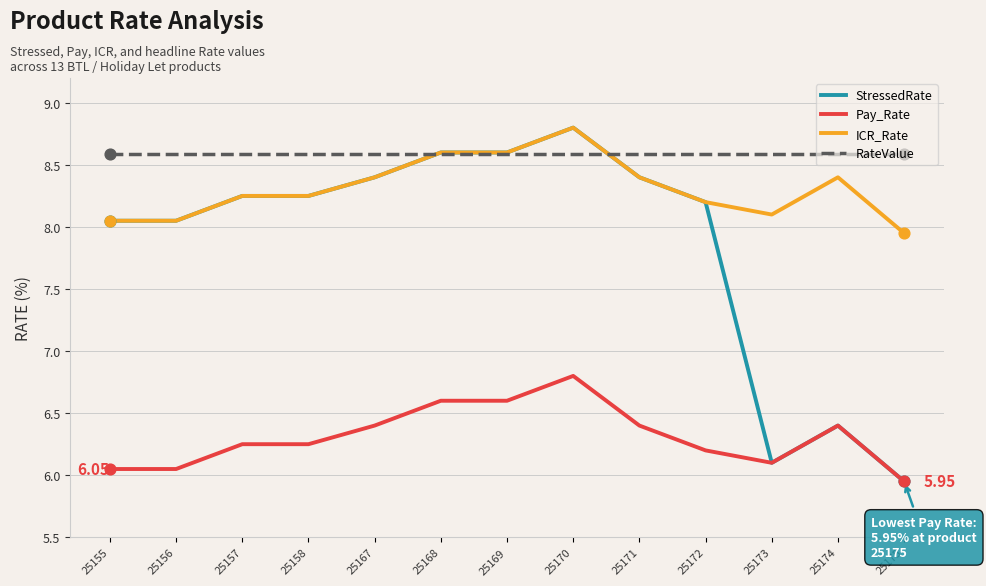

What is the total value across all series at 25169?

32.4